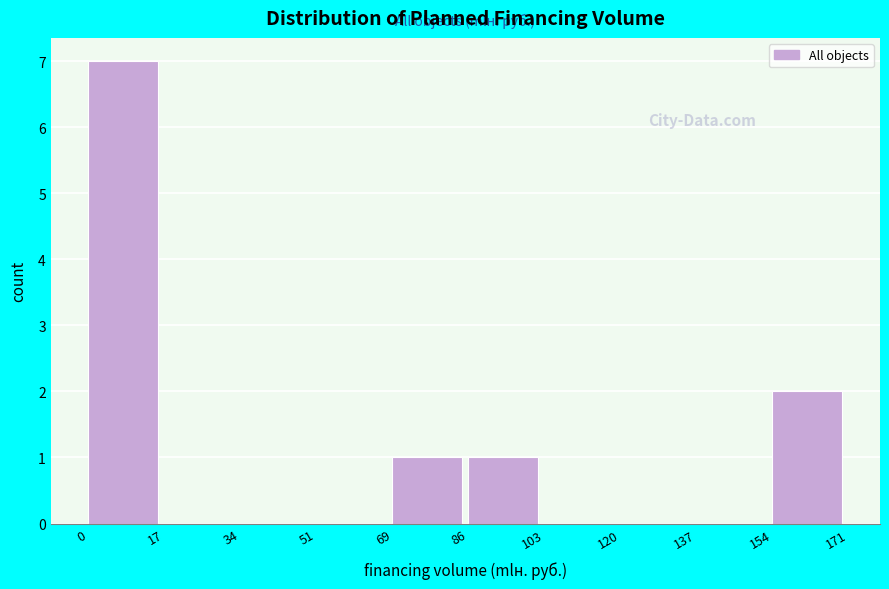

Over which range of the x-axis is the bar tallest?

0 to 17